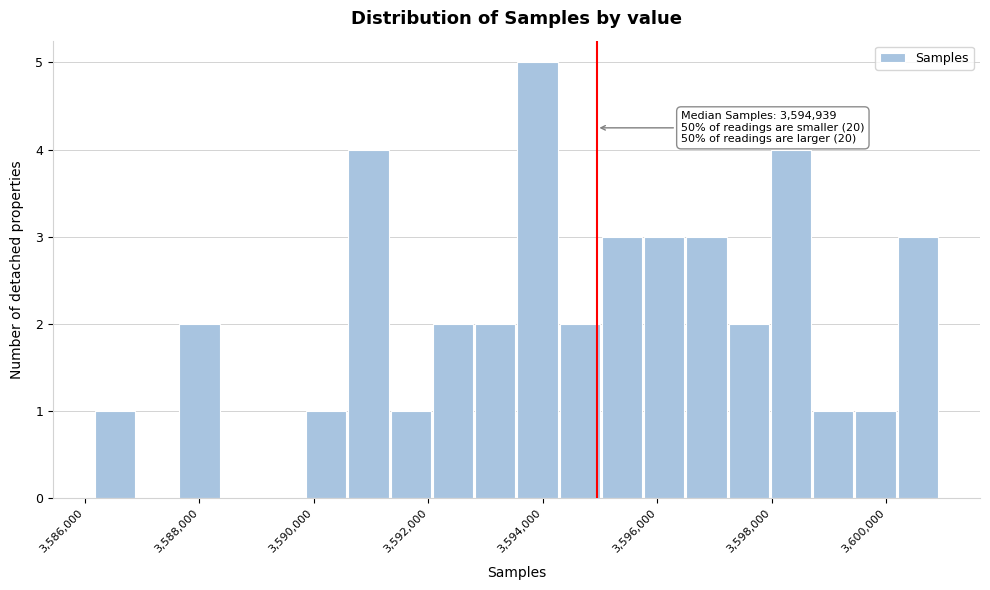

Around what value on the x-axis is the tallest bar? Give the approximate position of its centre, as read against the axis.

3594000